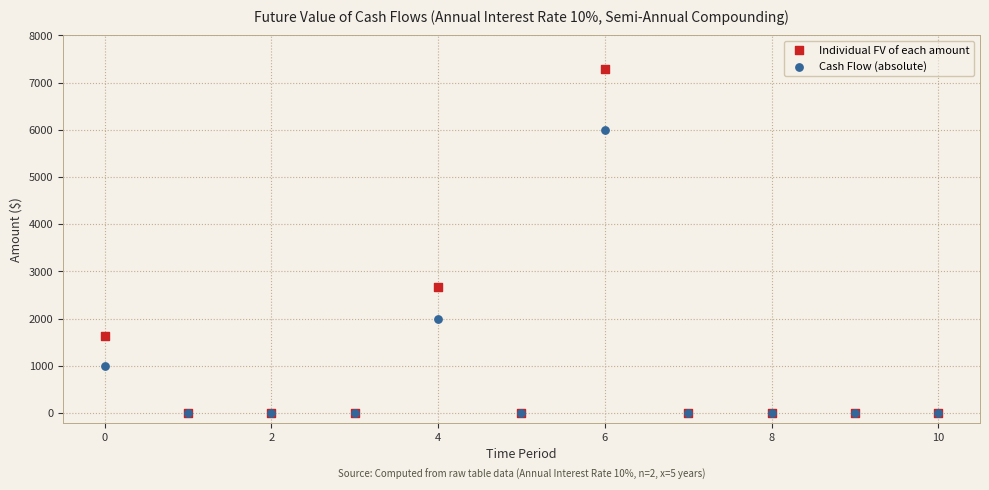

In the Individual FV of each amount series, what Y value is closest to 3646?

2680.2